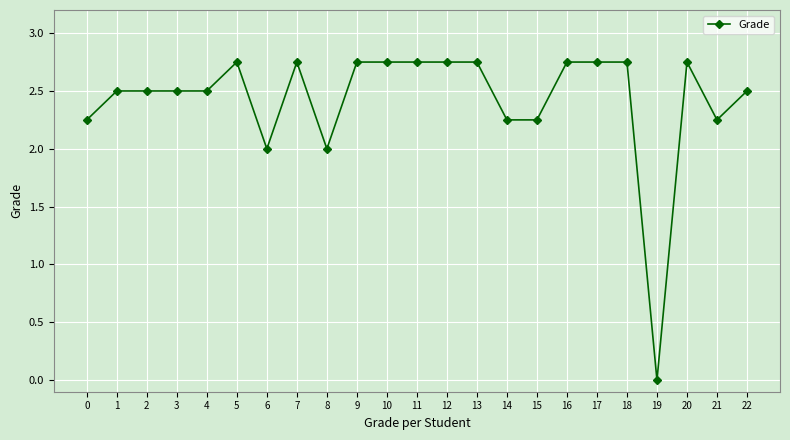

What is the difference between the values at 21 and 7?

0.5